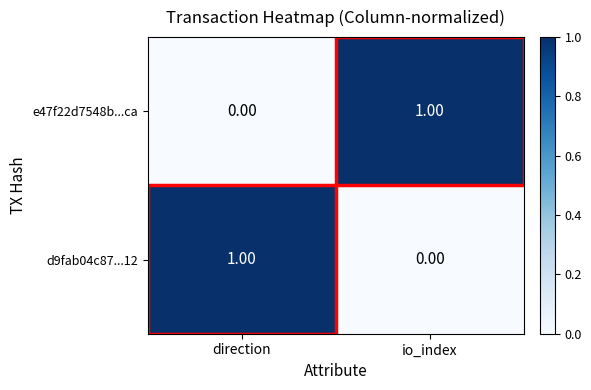

Count the number of data series in this chart.

2